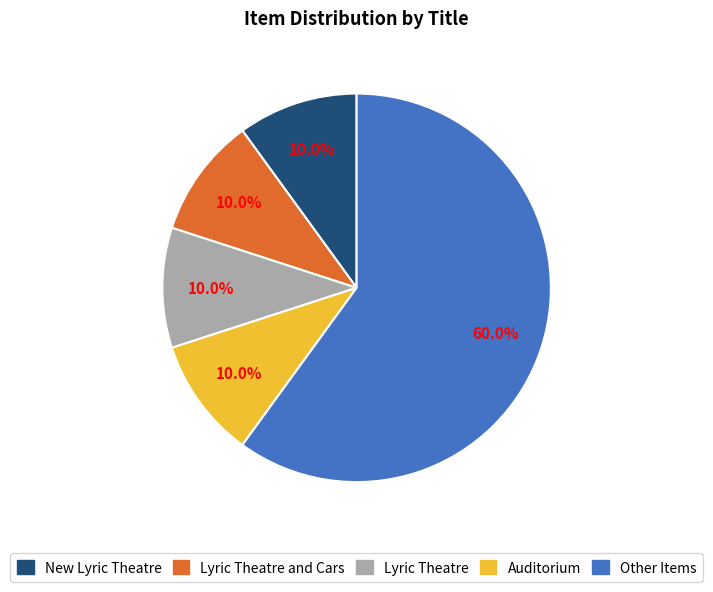

Does any single category account for the majority?

Yes